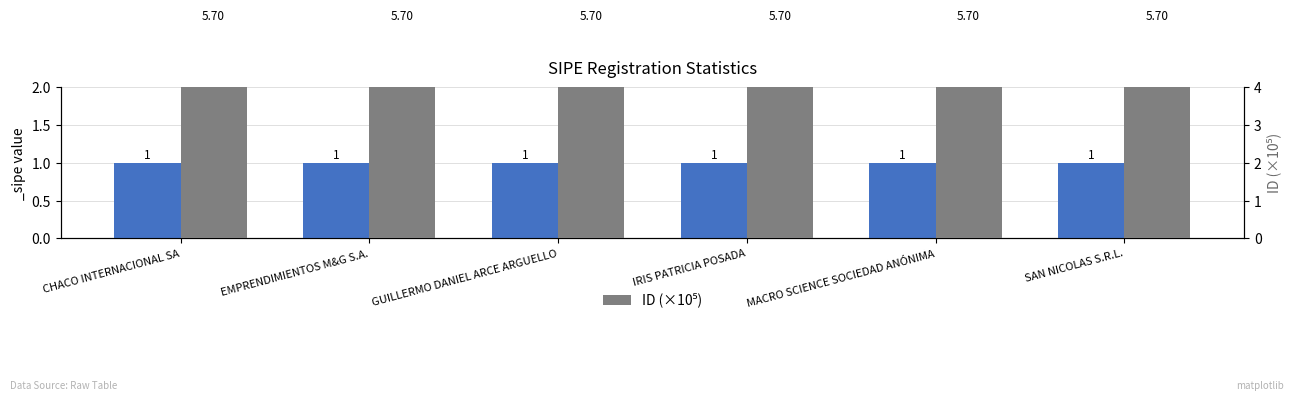

The value at IRIS PATRICIA POSADA is 5.7. True or false?

True